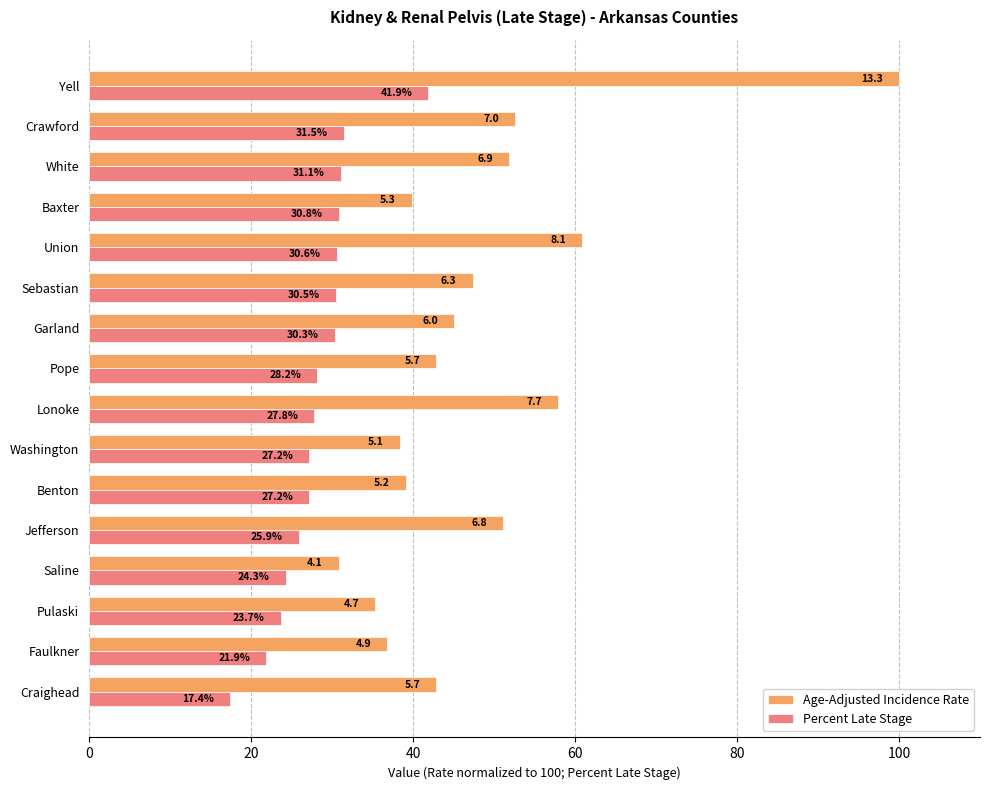

What is the lowest value of the Percent Late Stage series?

17.4